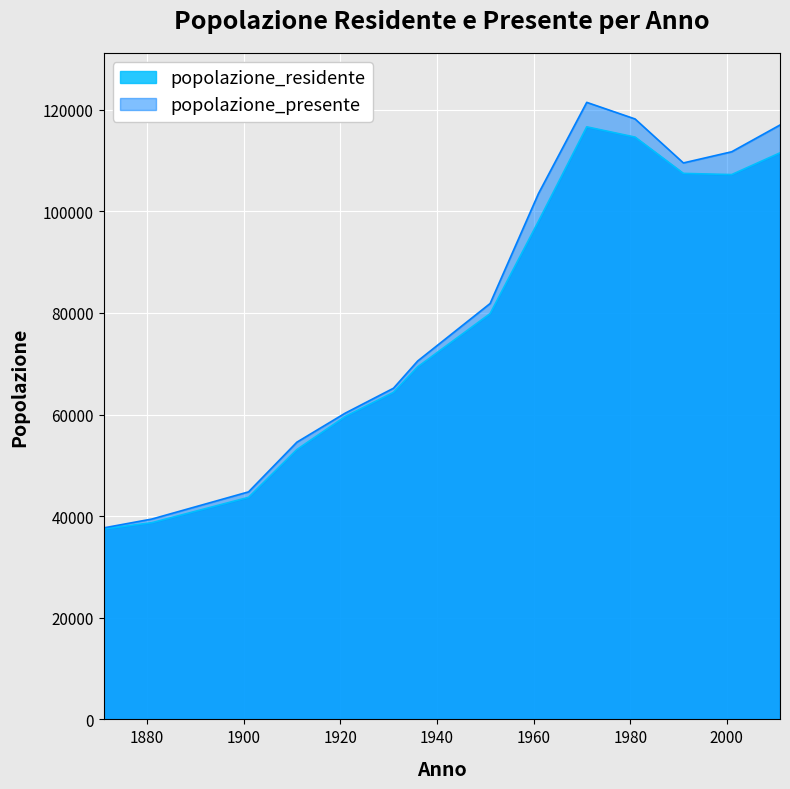

In popolazione_presente, how many points are lower than both neighbors (excluding endpoints)?

1